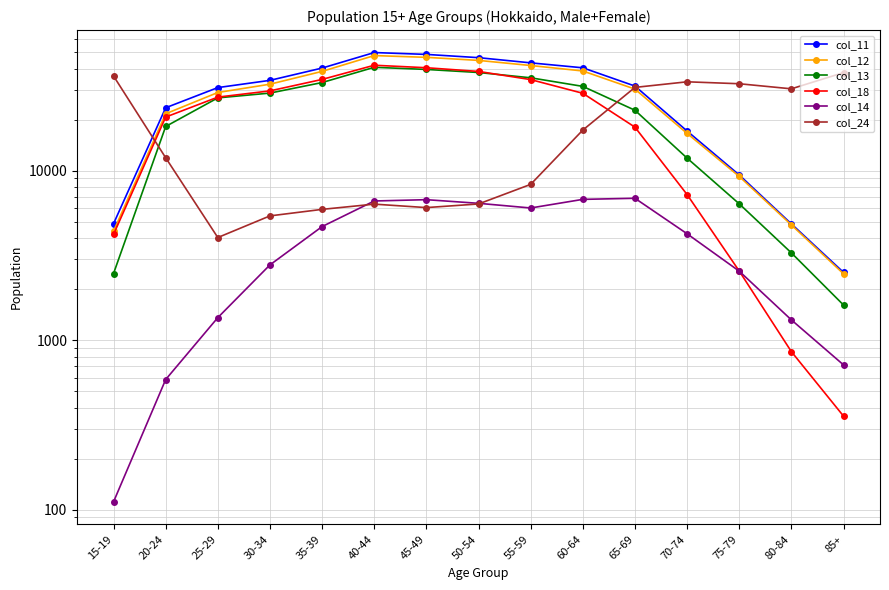

What is the label of the 13th point from the right?

25-29